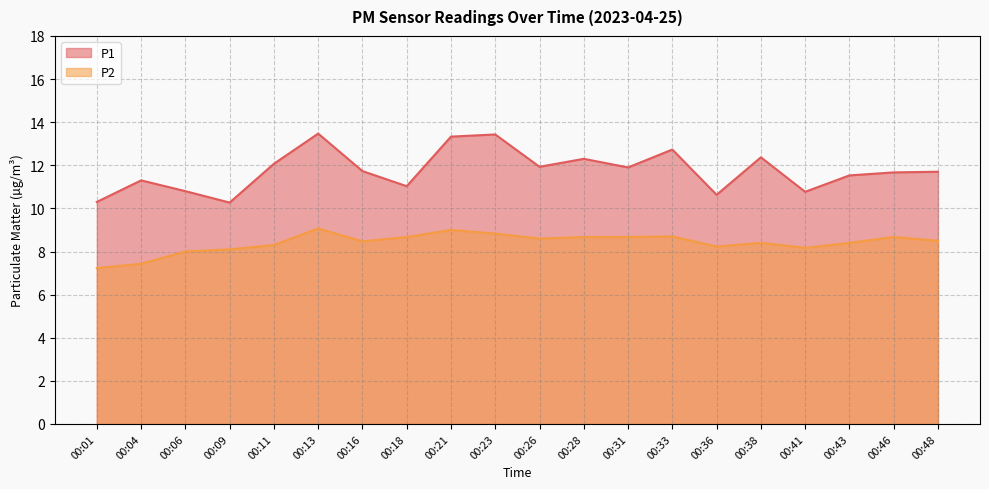

What is the total value across all series at 00:13?

22.5